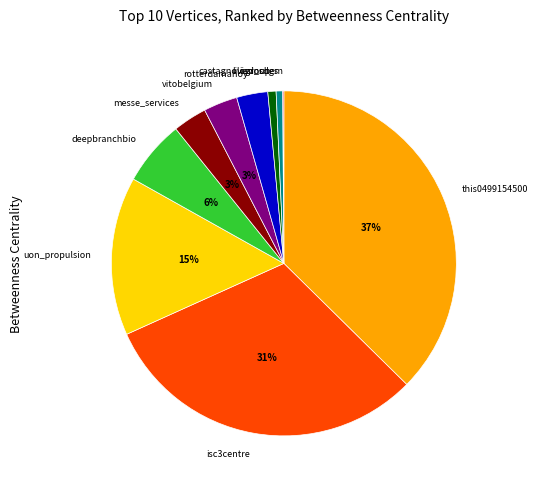

To the nearest percent, what is the difference between the largest and smallest slice percentages?

37%